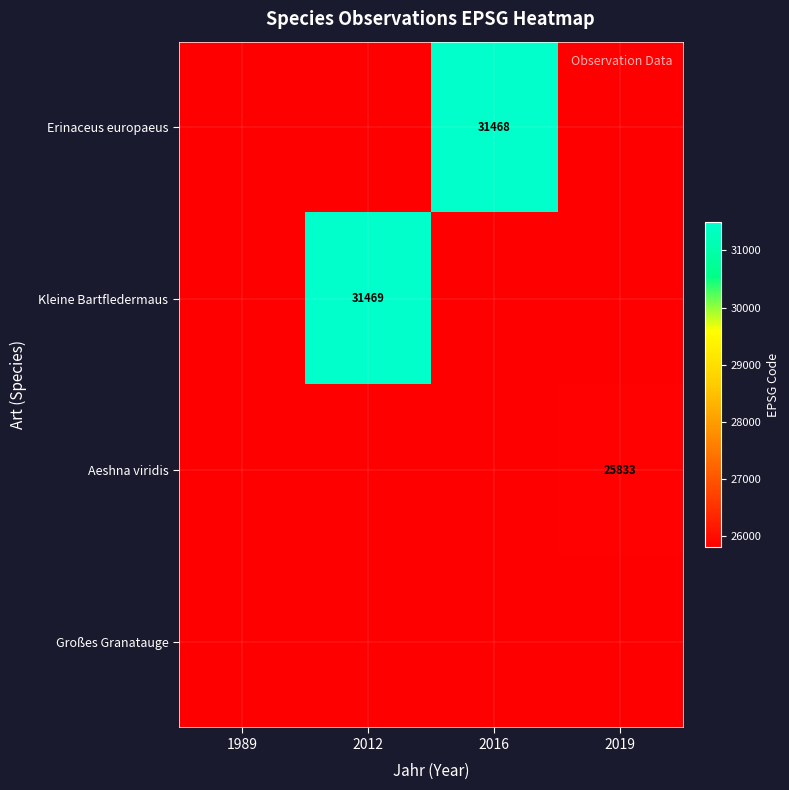

The value of Erinaceus europaeus at 2016 is 31468. True or false?

True